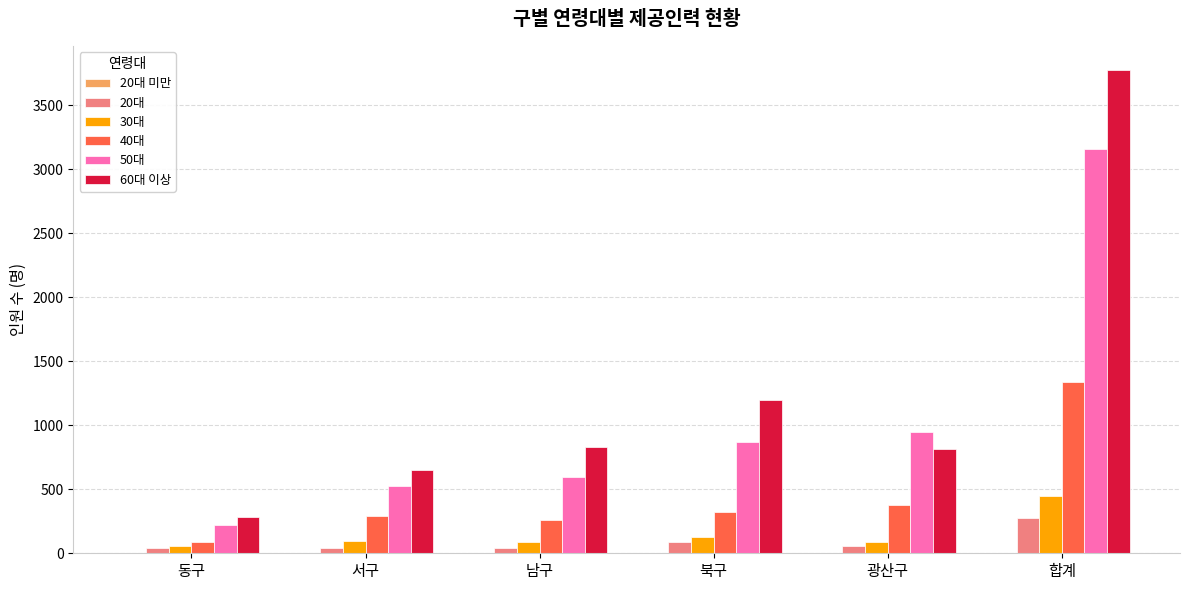

Which category has the highest value in the 30대 series?

합계